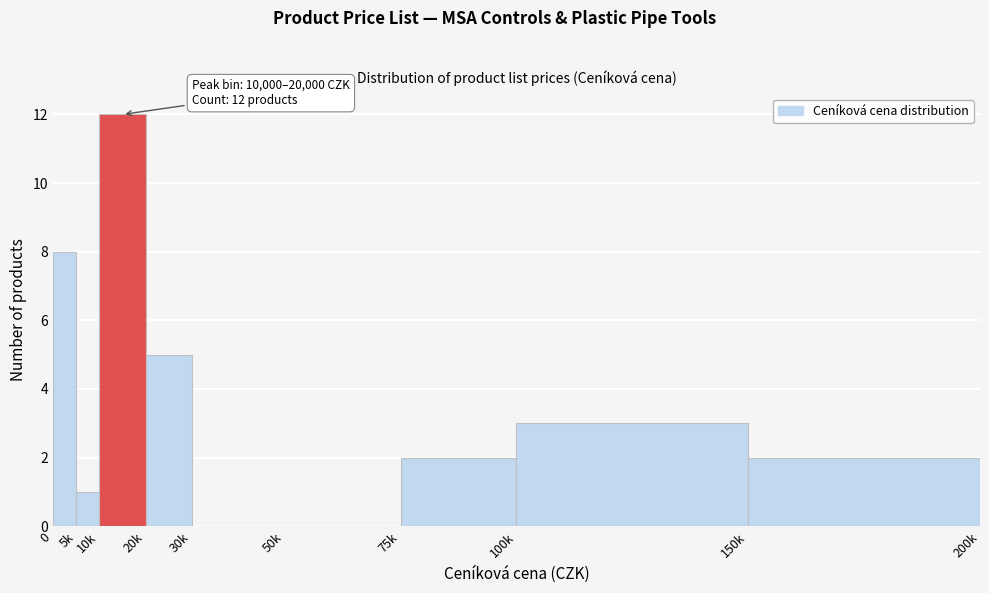

Reading left to right, extract all data points from this chart.

0=8	5k=1	10k=12	20k=5	30k=0	50k=0	75k=2	100k=3	150k=2